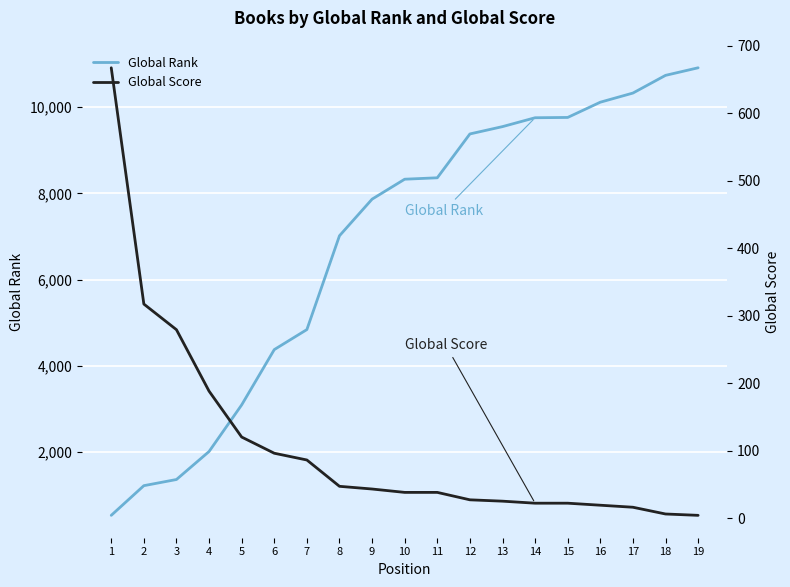

What is the sum of all Global Rank values?

129527